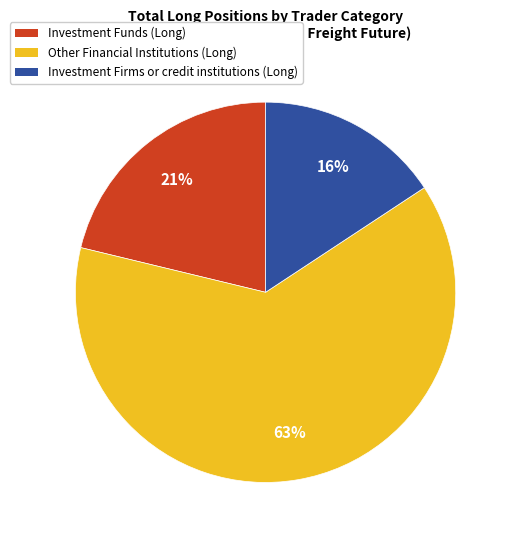

To the nearest percent, what is the difference between the largest and smallest slice percentages?

47%